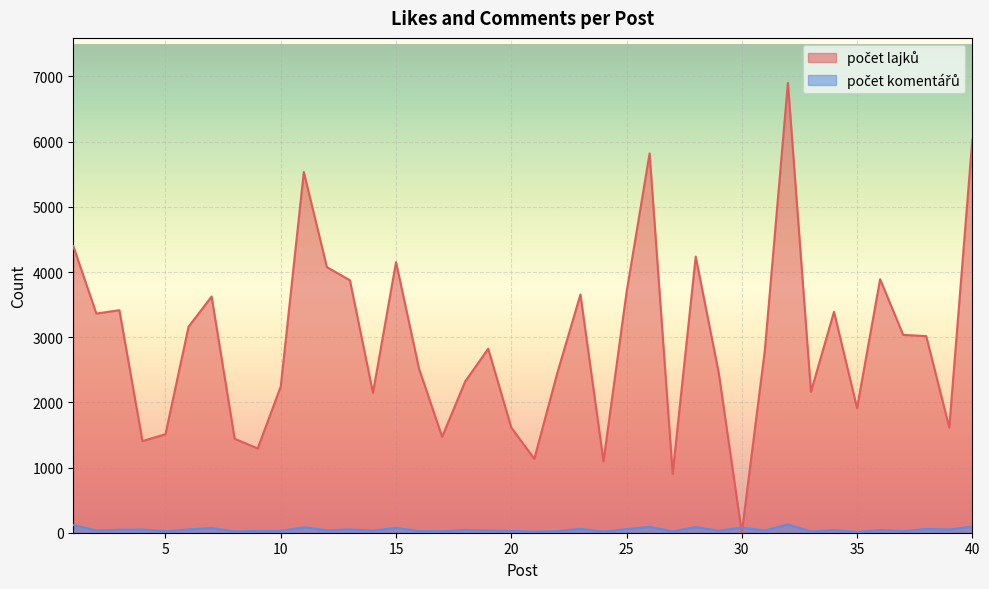

What is the value of the počet komentářů point at the 30th from the left?

80